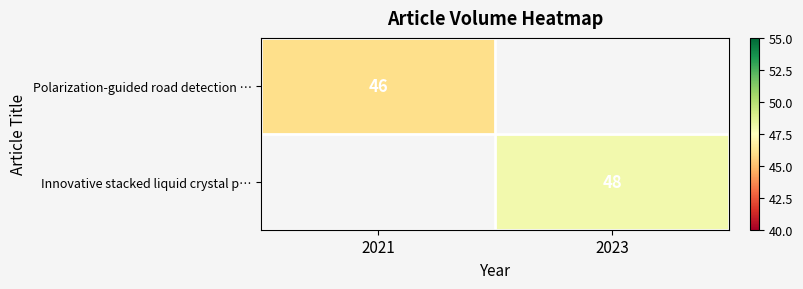

True or false: Polarization-guided road detection … has a value of 46 at 2021.

True